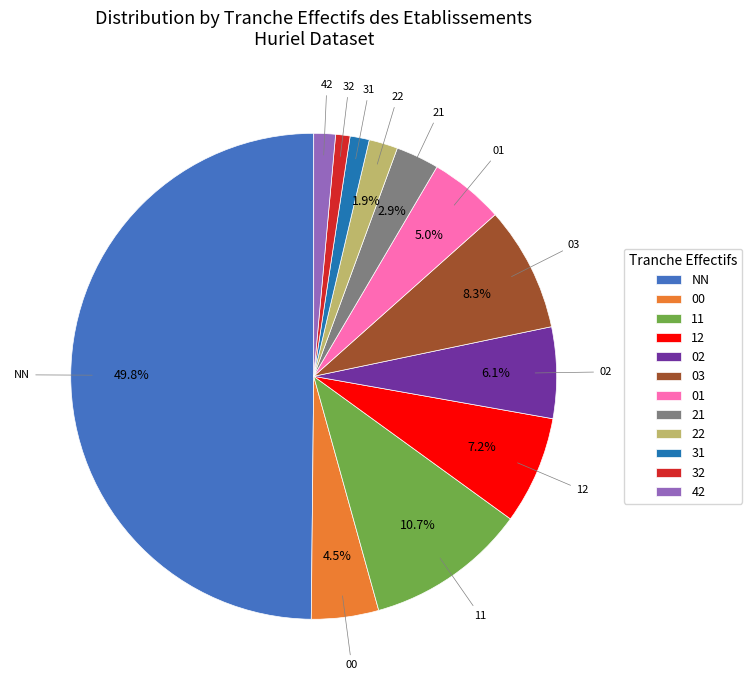

The 11 slice represents 11% of the pie. True or false?

True